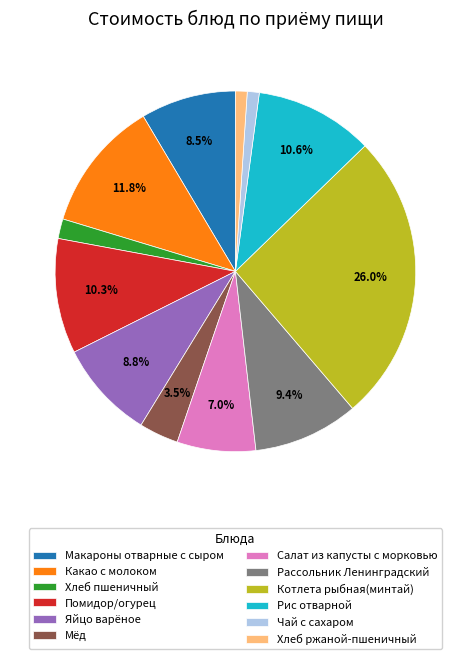

Is Какао с молоком the majority of the pie?

No